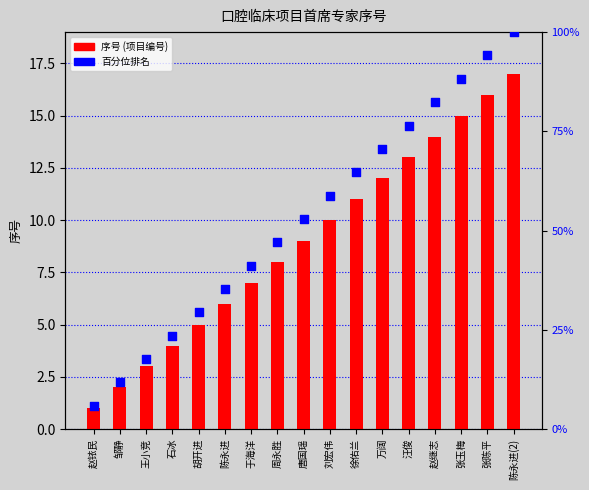

At how many categories does at least one series exceed 38?

11